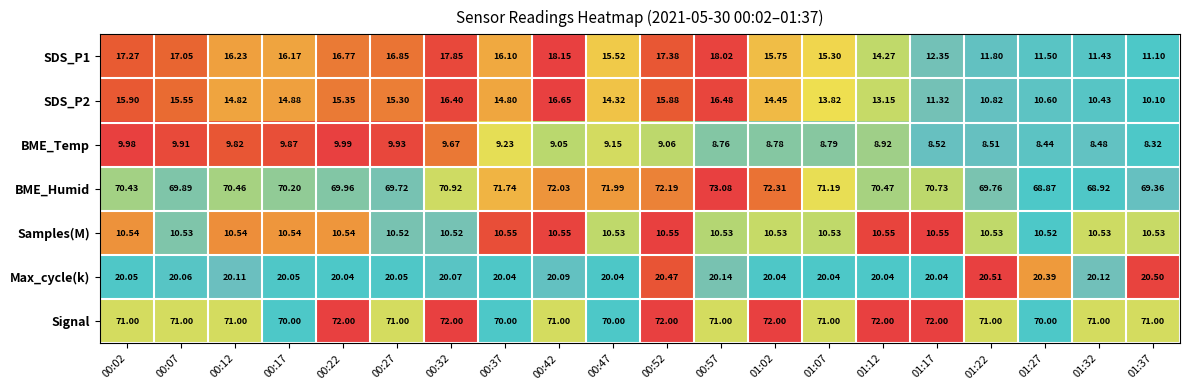

Is the value of Samples(M) at 00:27 greater than the value of SDS_P1 at 01:02?

No